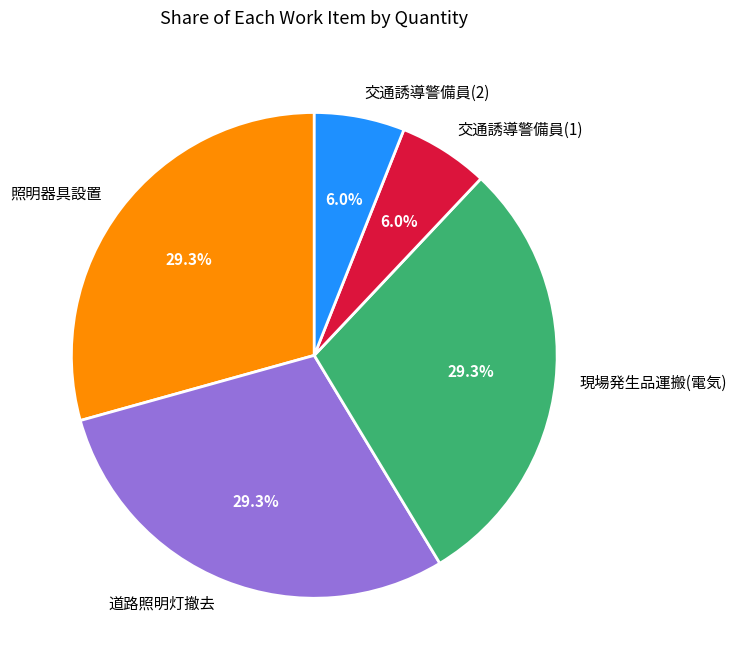

What is the ratio of the value at 現場発生品運搬(電気) to the value at 交通誘導警備員(1)?

4.9